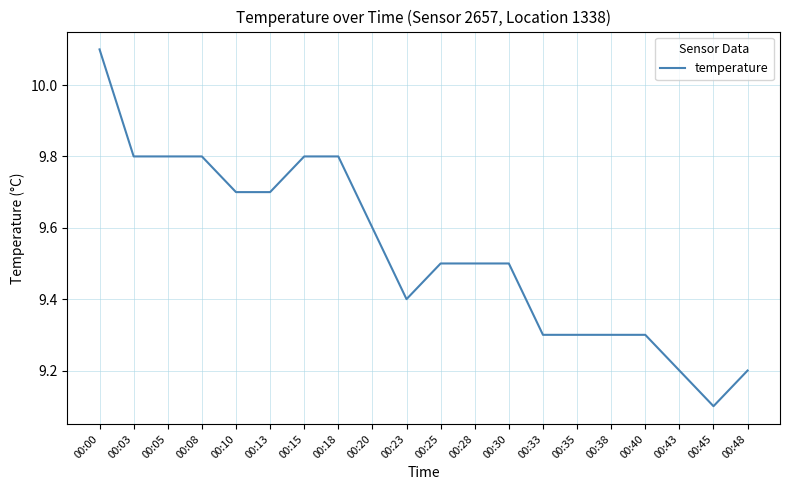

Which has a higher value, 00:43 or 00:40?

00:40